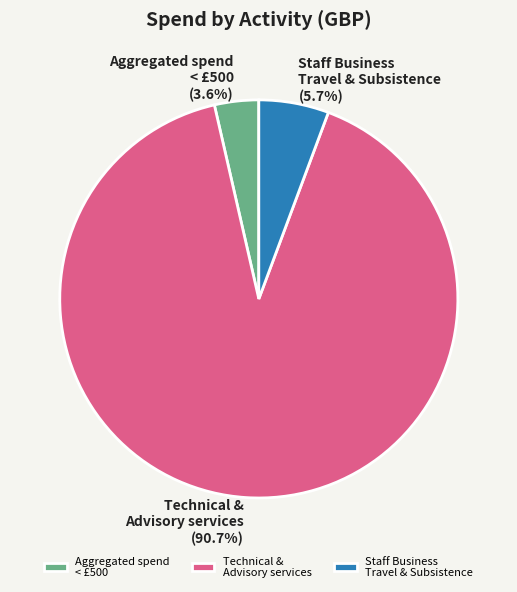

What percentage do Aggregated spend < £500 and Technical & Advisory services together represent?

94.3%